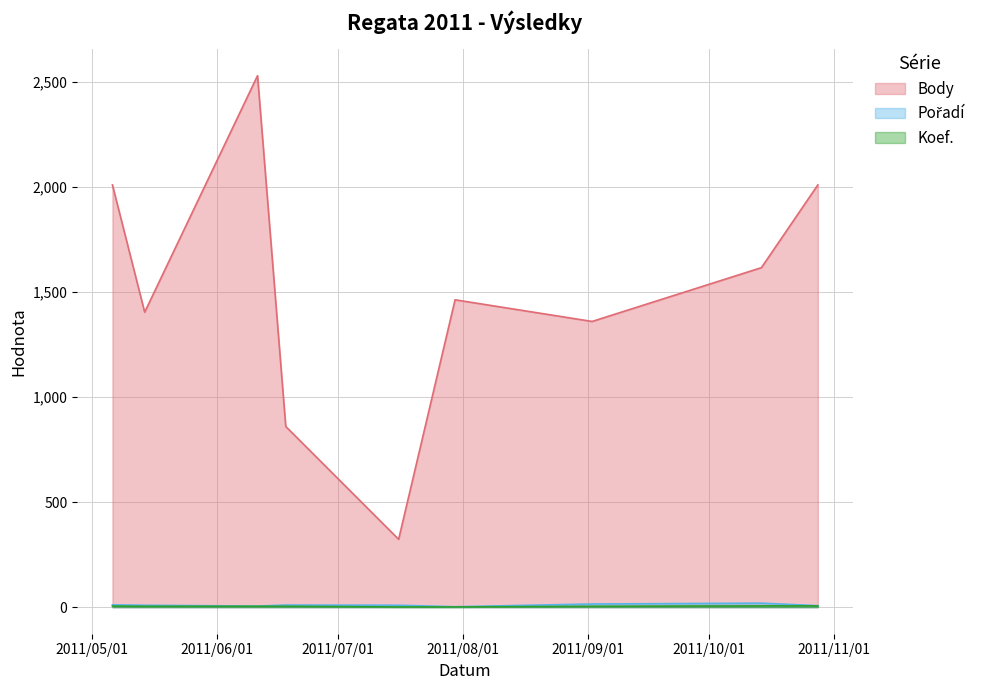

List the labels in order of Pořadí value, largest first.

2011-10-14, 2011-09-02, 2011-05-06, 2011-06-18, 2011-05-14, 2011-07-16, 2011-10-28, 2011-06-11, 2011-07-30